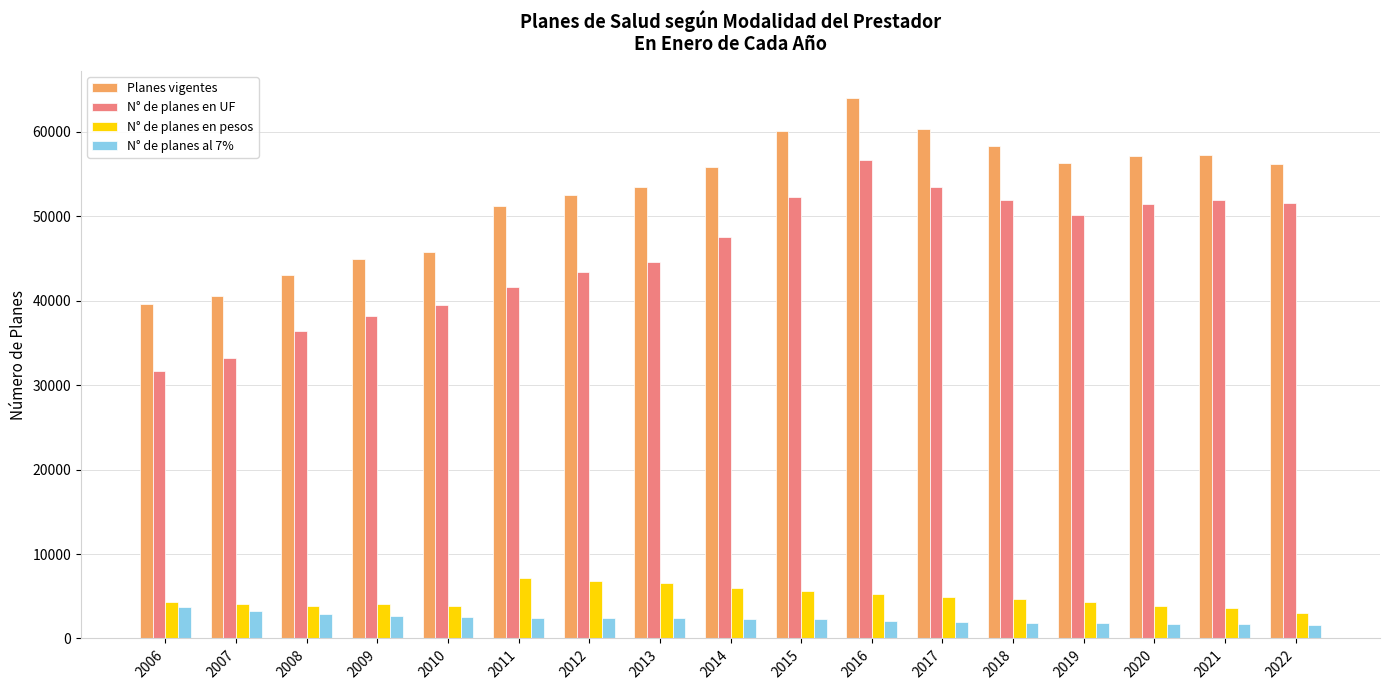

Which category has the highest value in the N° de planes en UF series?

2016